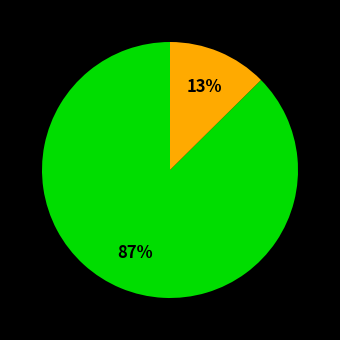

Count the number of slices in the pie.

2